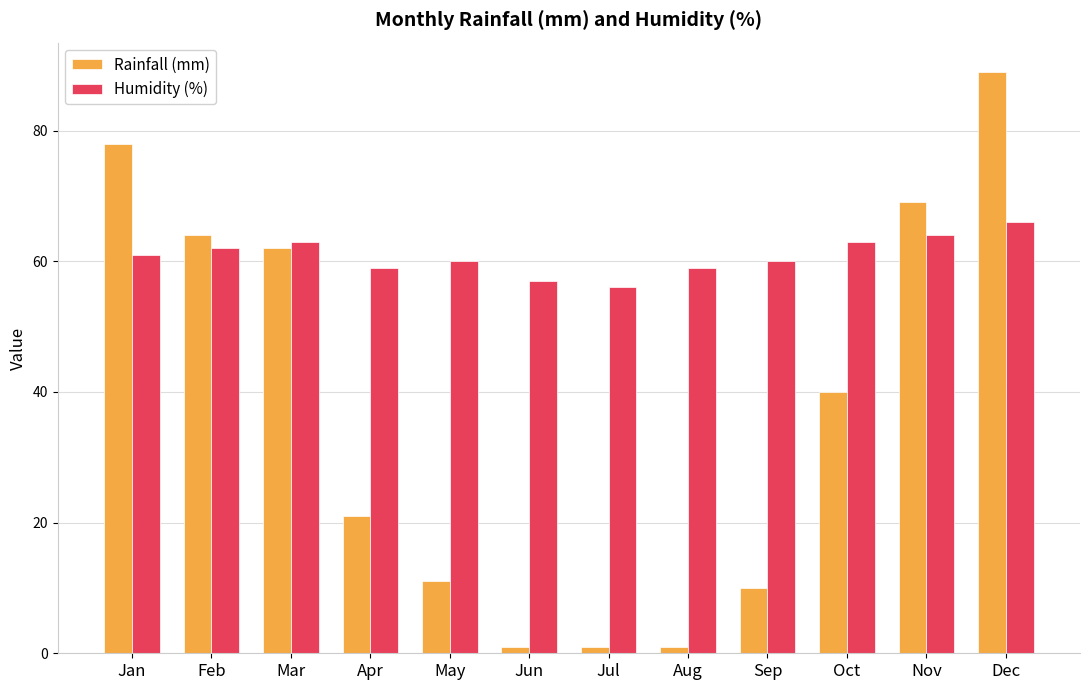

Where does the Rainfall (mm) series first go above 40?

Jan